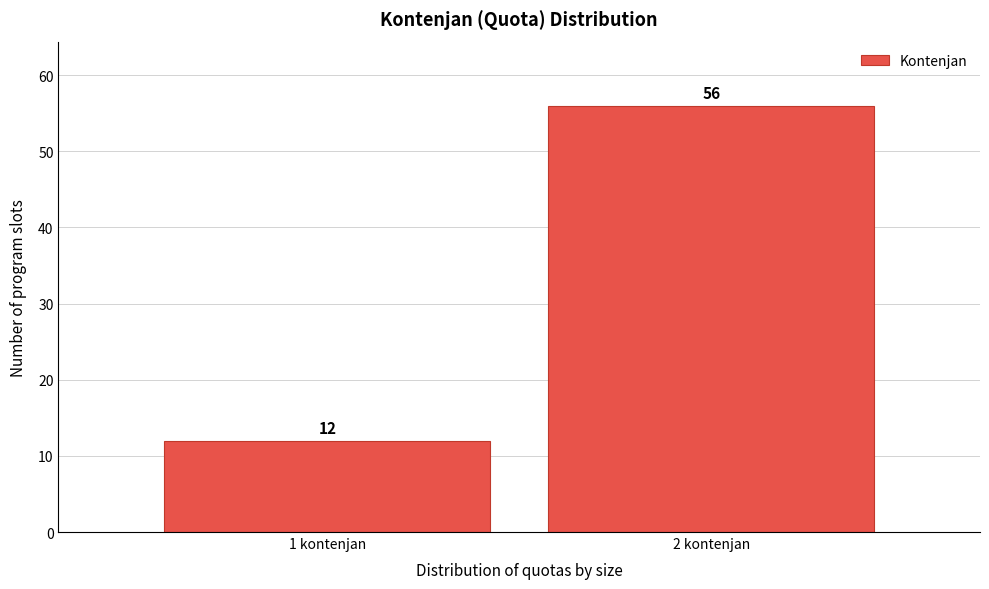

Reading right to left, extract all data points from this chart.

2 kontenjan=56	1 kontenjan=12